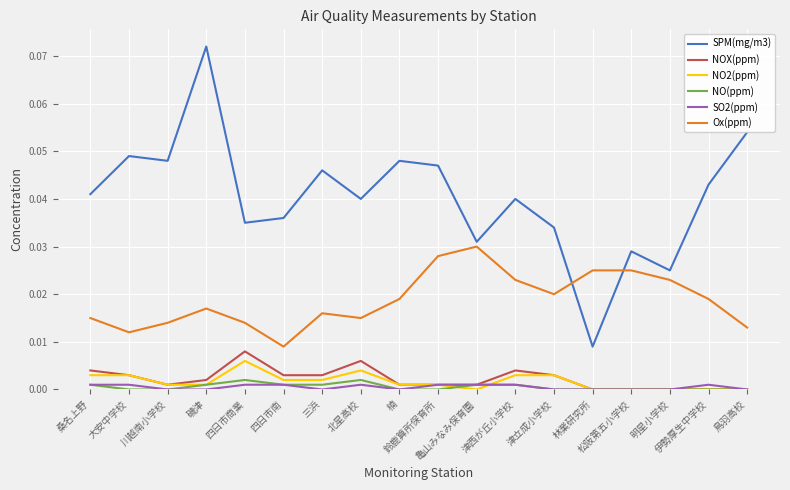

True or false: Ox(ppm) and NOX(ppm) cross at least once.

False